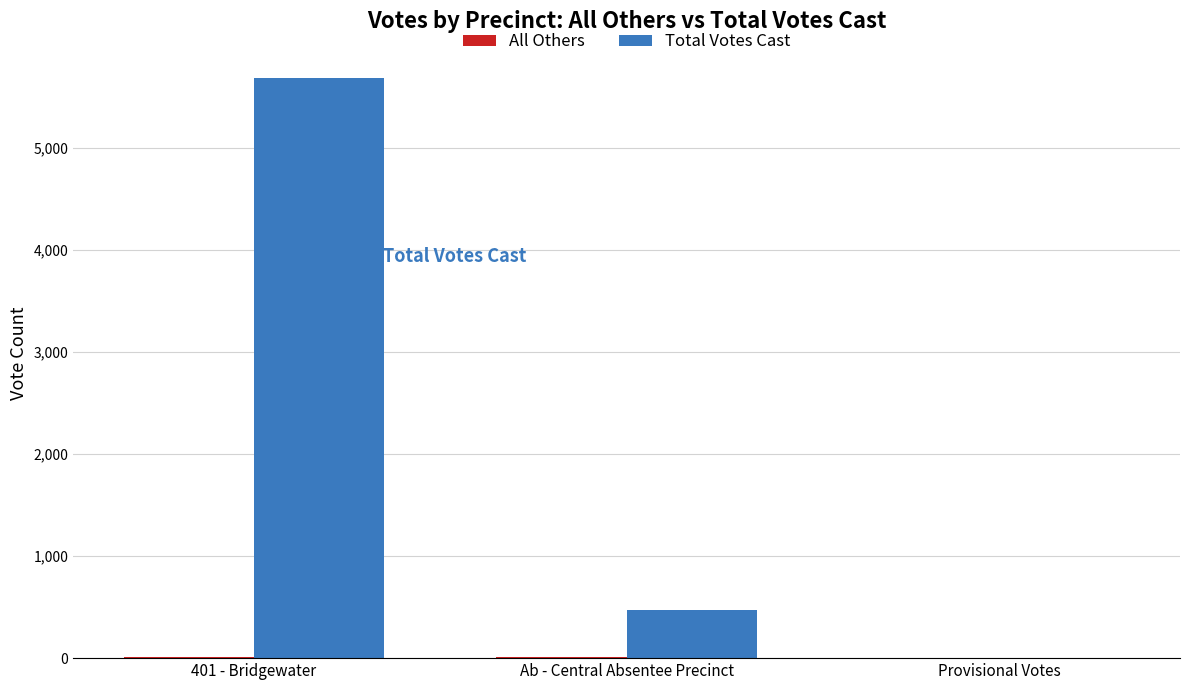

What is the sum of all Total Votes Cast values?

6158